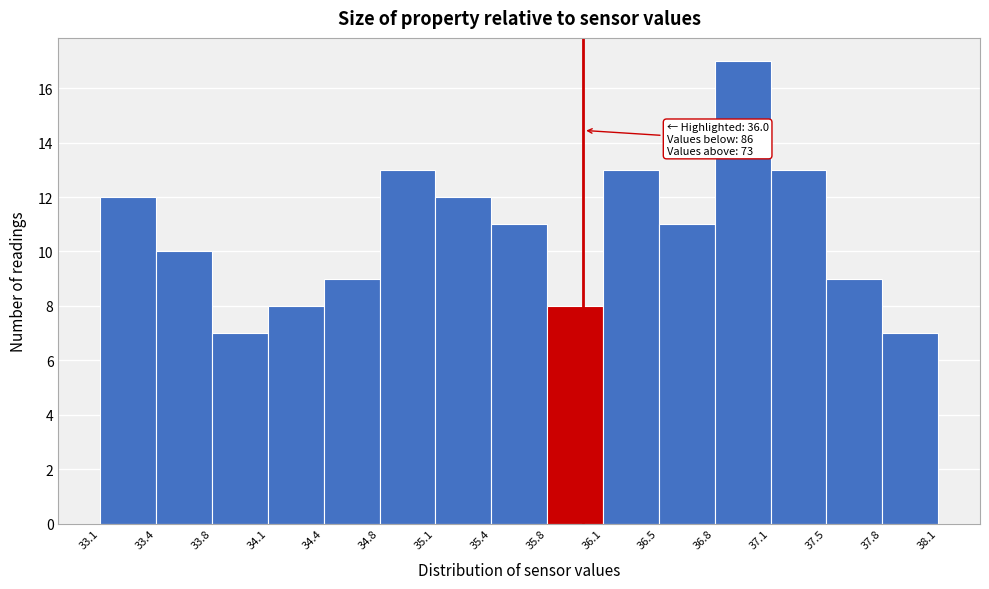

Which range on the x-axis has the tallest bar?

36.8 to 37.1